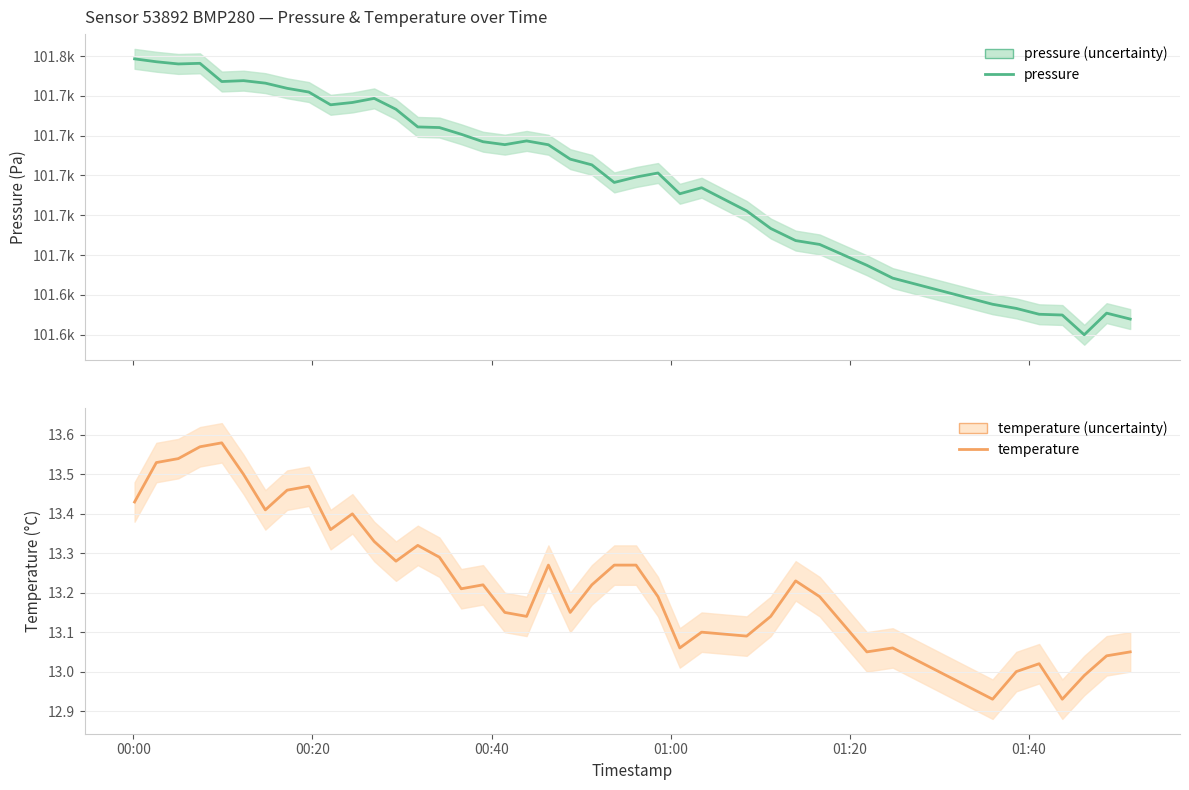

What is the minimum value for temperature?

12.9